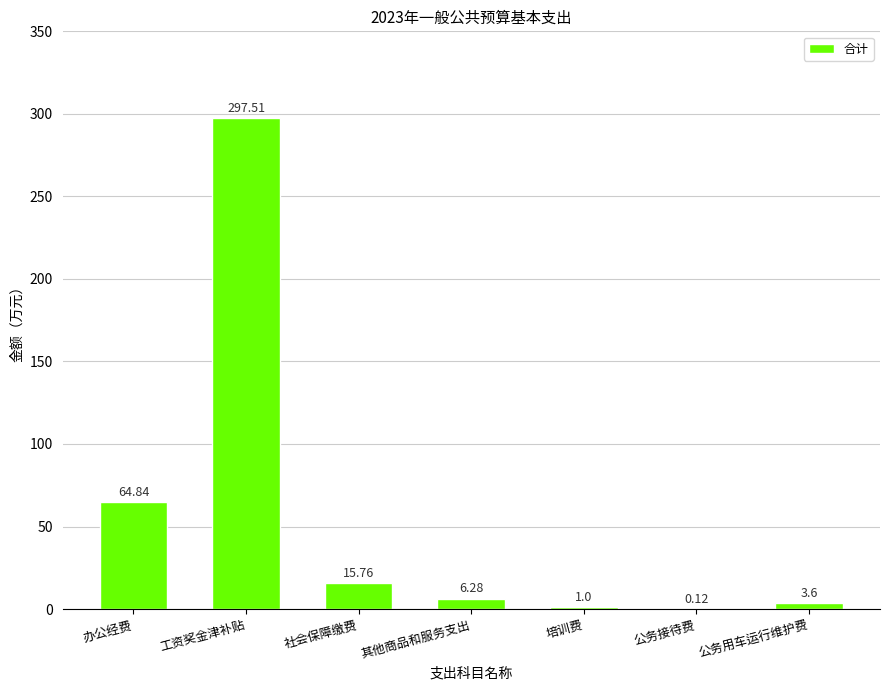

What is the sum of the values at 培训费 and 办公经费?

65.8